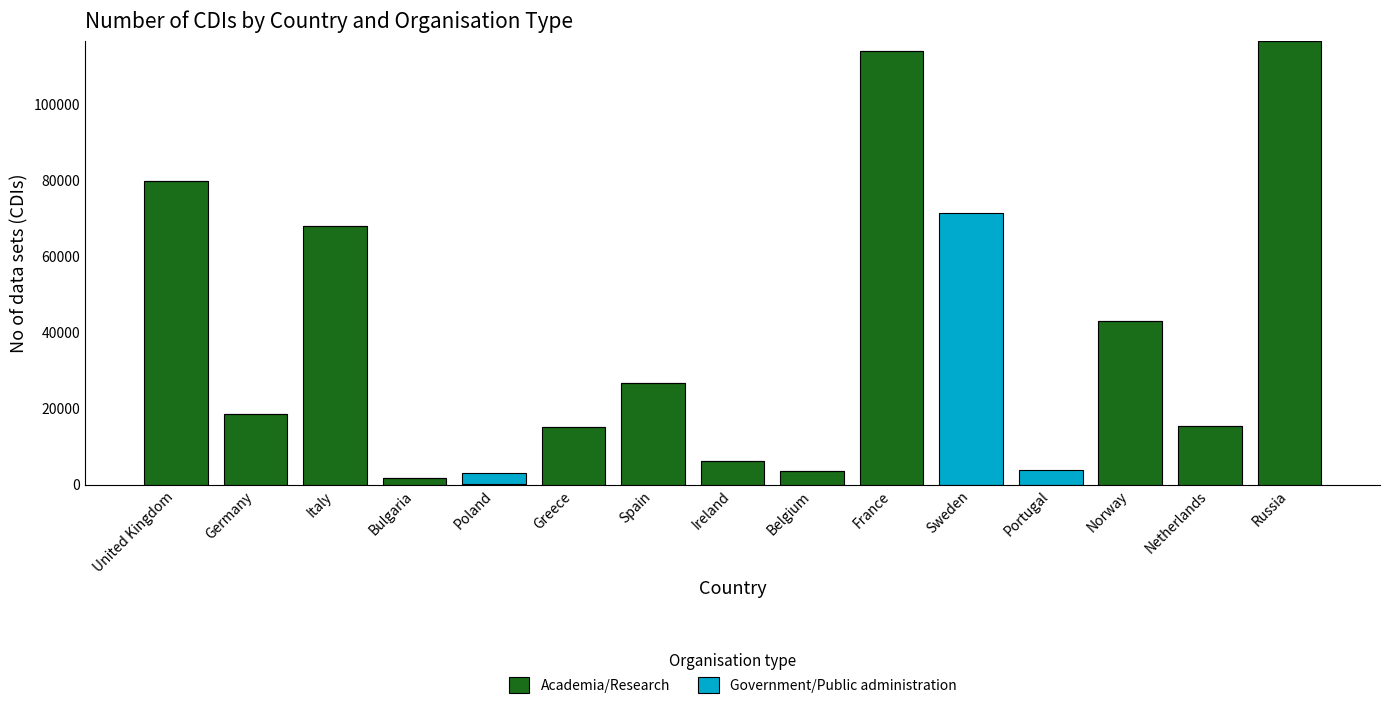

Does the chart contain stacked bars?

Yes